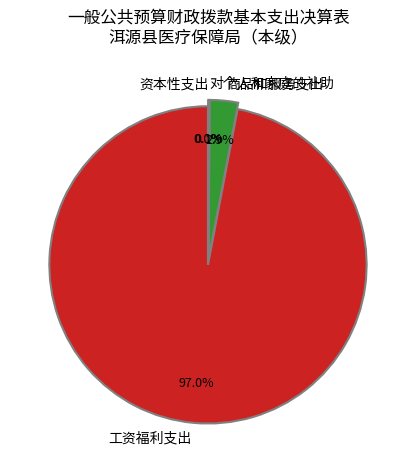

How many slices are in this pie chart?

4